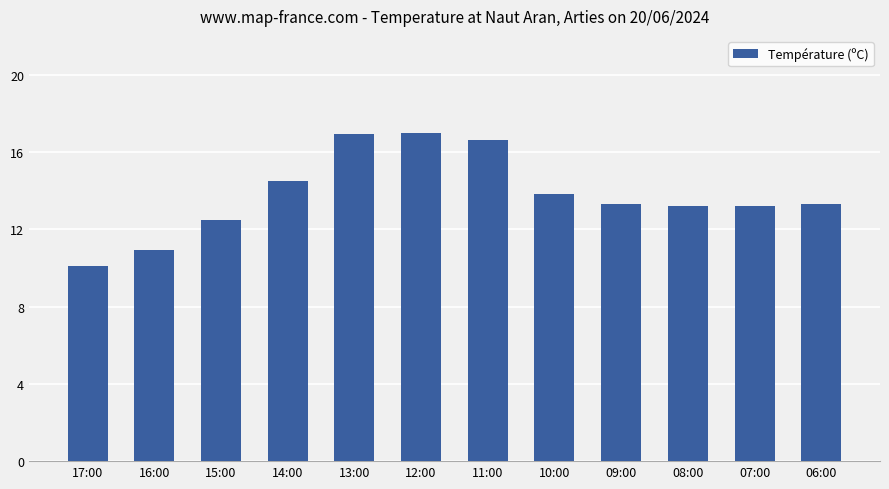

What is the change in value from 16:00 to 09:00?

+2.4